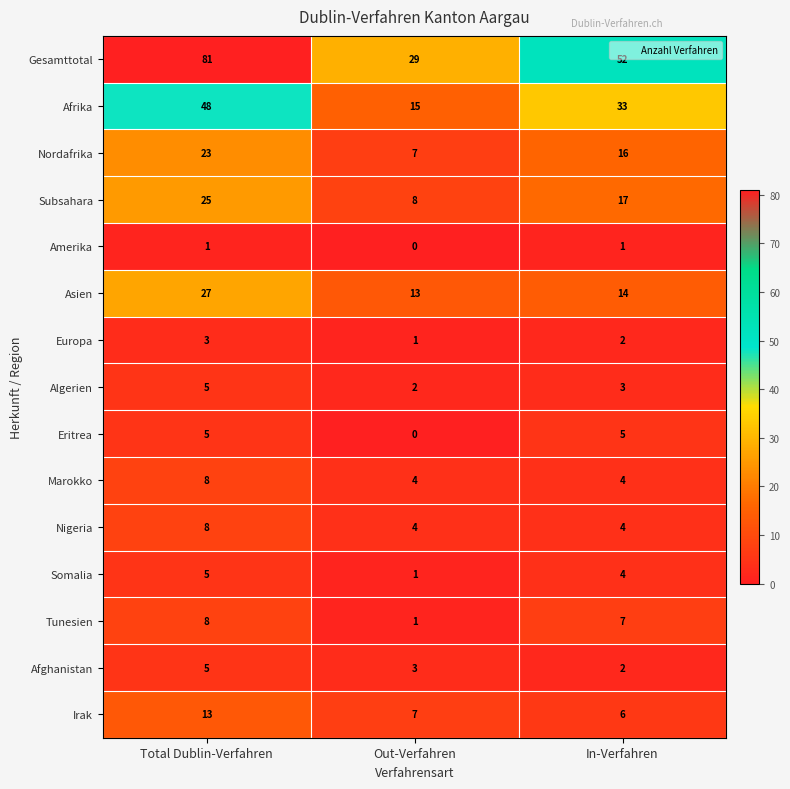

What is the difference between the maximum and minimum values in the Algerien series?

3